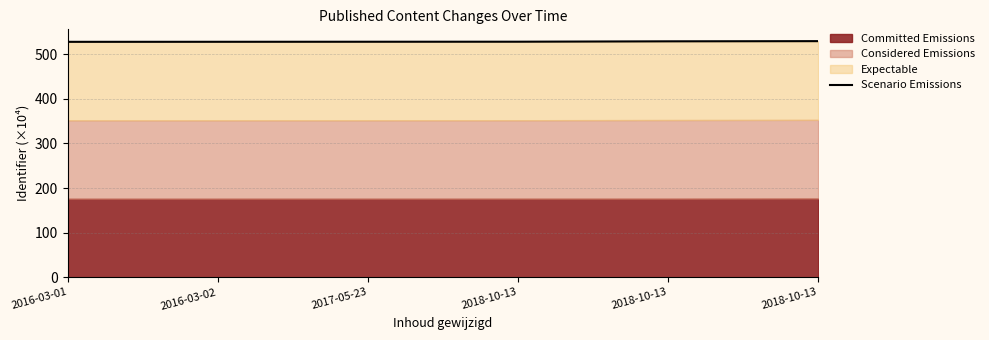

Where is the data nearest to the value 528?

2017-05-23